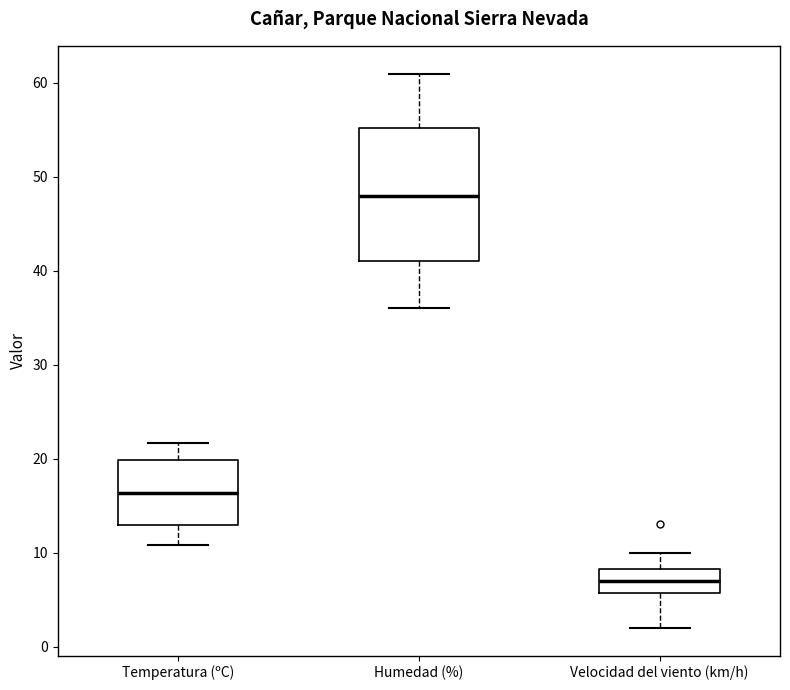

Comparing the boxes themselves (not the whiskers), which one is the tallest?

Humedad (%)